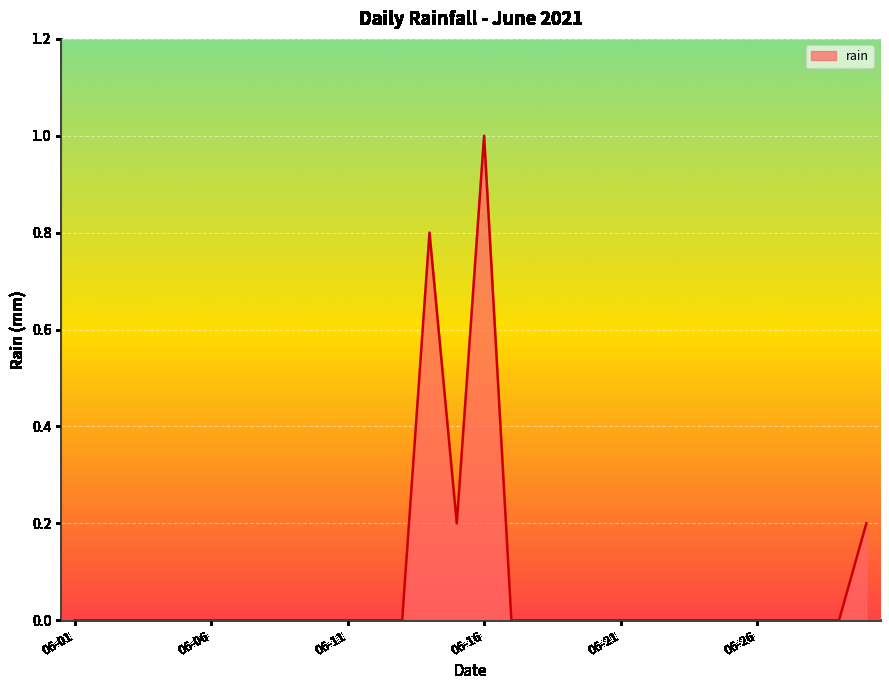

What is the difference between the maximum and minimum values?

1.0